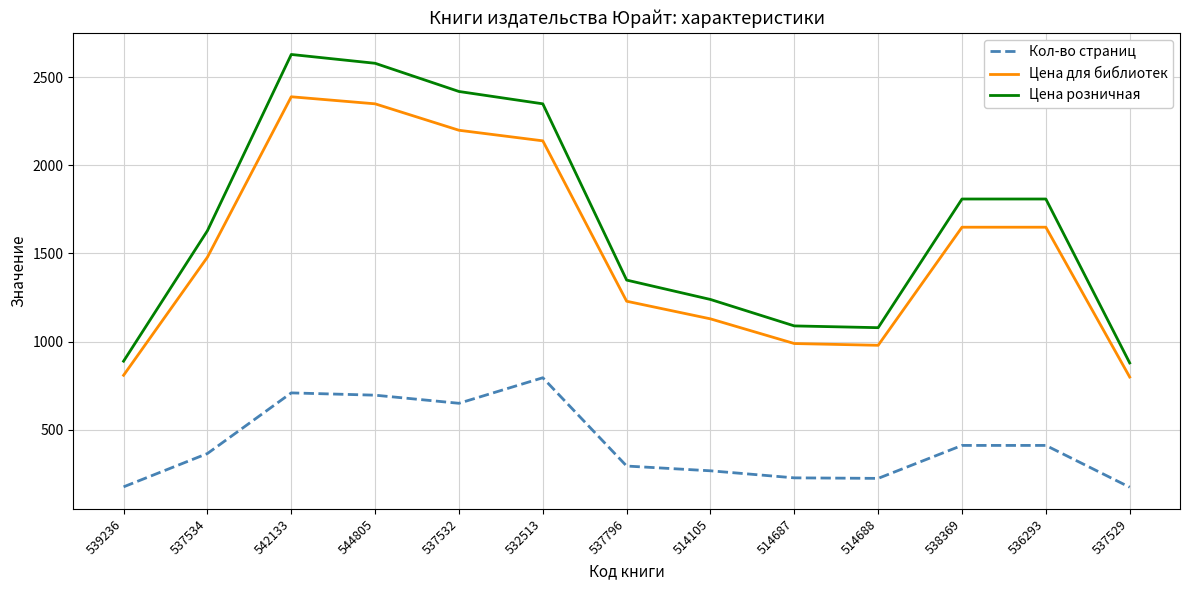

Does the chart display data point markers on the line(s)?

No